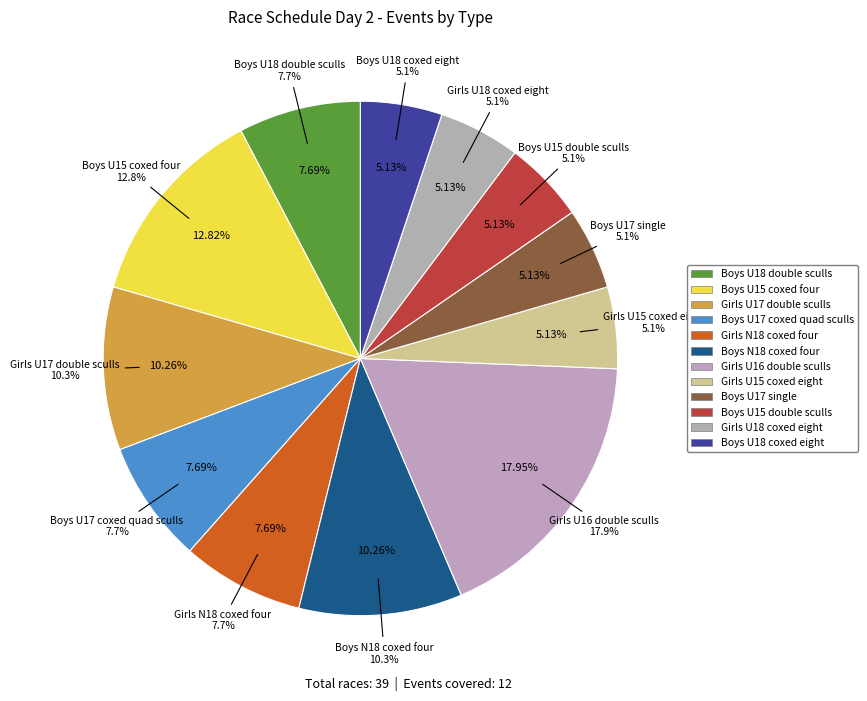

Which slice is the largest?

Girls U16 double sculls